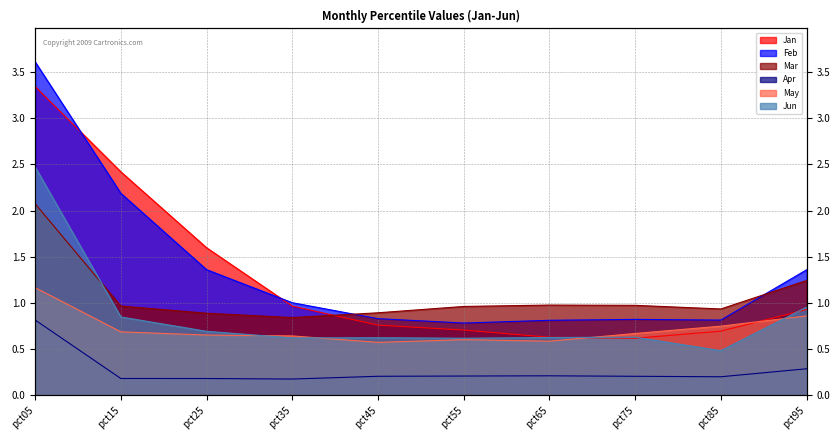

Which has a higher value, pct75 or pct15?

pct15